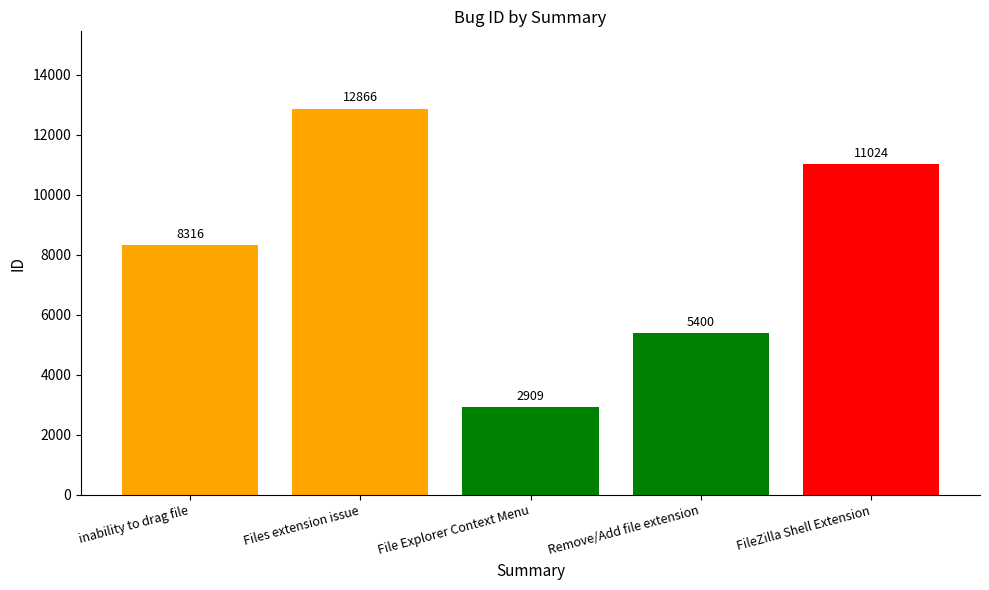

At which category does the chart reach its peak across all series?

Files extension issue